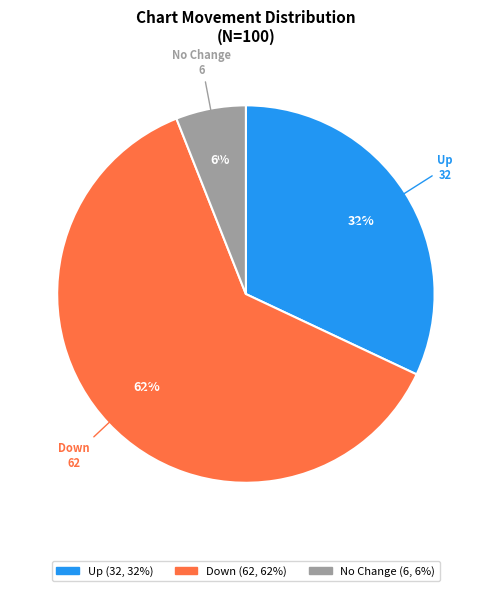

To the nearest percent, what is the difference between the largest and smallest slice percentages?

56%